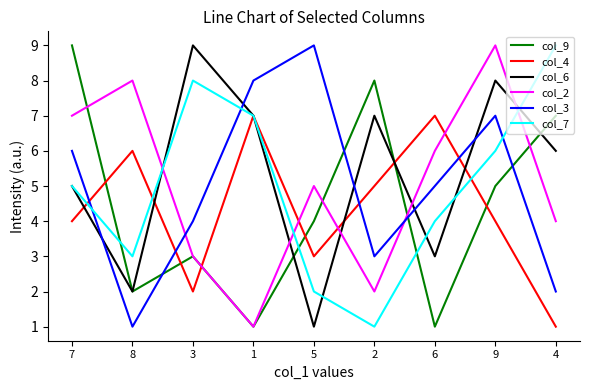

List the labels in order of col_3 value, smallest first.

8, 4, 2, 3, 6, 7, 9, 1, 5